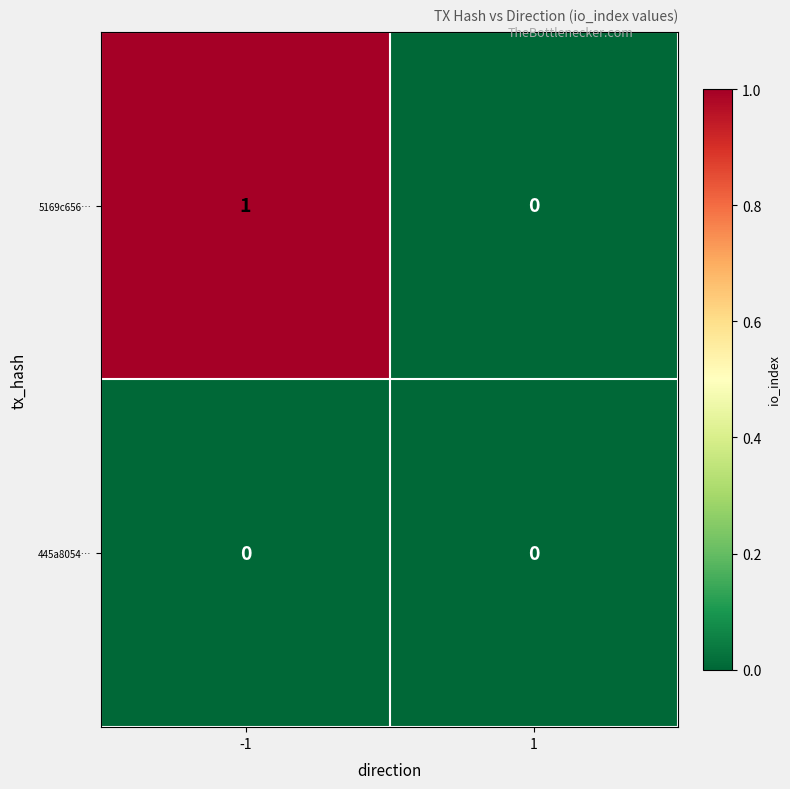

Between -1 and 1, which series saw the biggest shift?

5169c656…